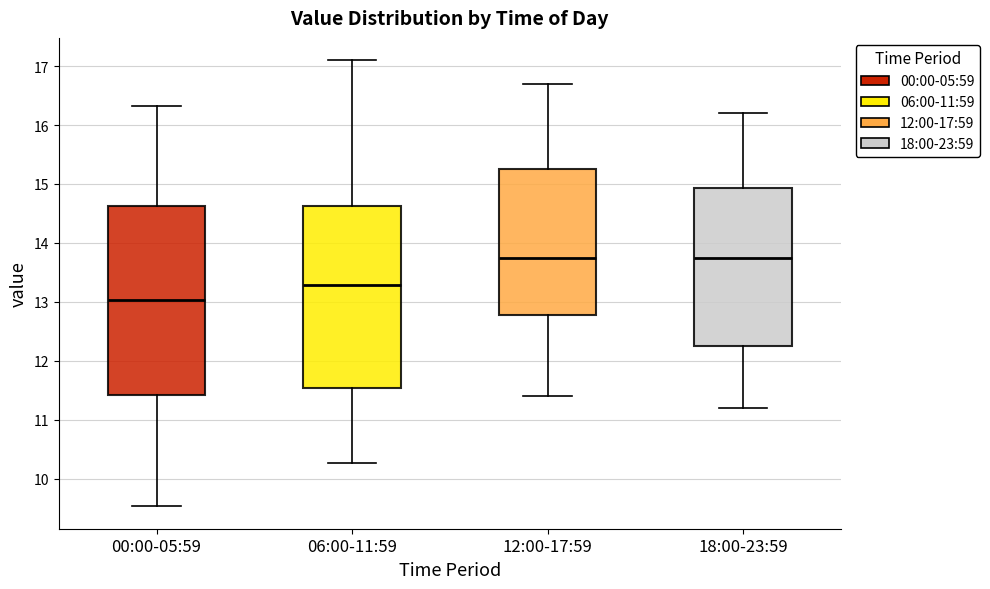

Reading left to right, read every box against the y-axis: the position of its median line, the range the box covers, and the ends of its whiskers. The values are not printed on the chart, so give them approximately, as read against the axis.

00:00-05:59: median 13.0, box 11.4 to 14.6, whiskers 9.5 to 16.3
06:00-11:59: median 13.3, box 11.5 to 14.6, whiskers 10.3 to 17.1
12:00-17:59: median 13.8, box 12.8 to 15.3, whiskers 11.4 to 16.7
18:00-23:59: median 13.8, box 12.3 to 14.9, whiskers 11.2 to 16.2